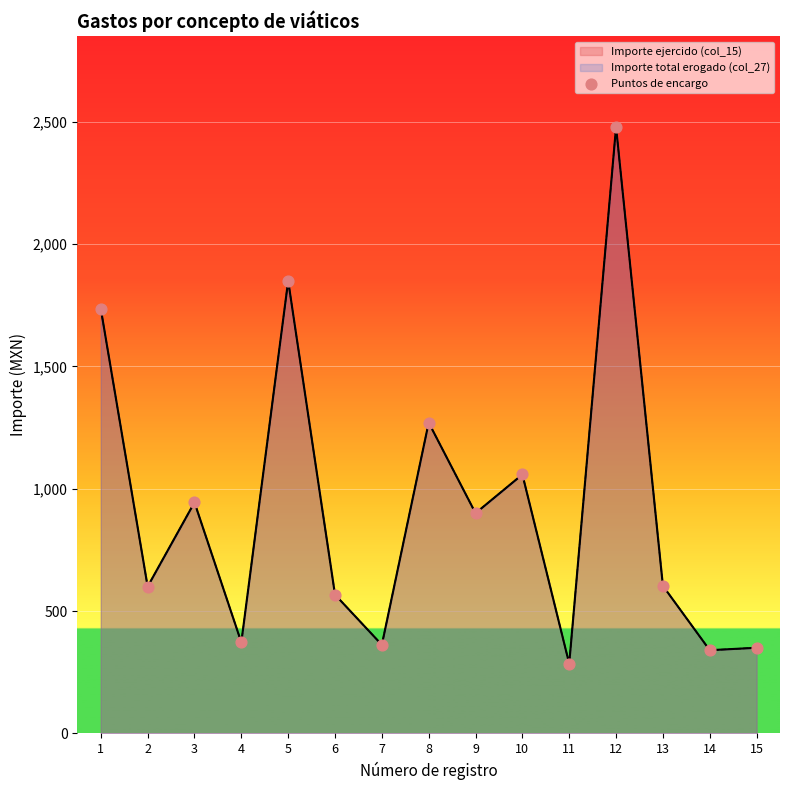

What is the ratio of the value at 5 to the value at 1?

1.1